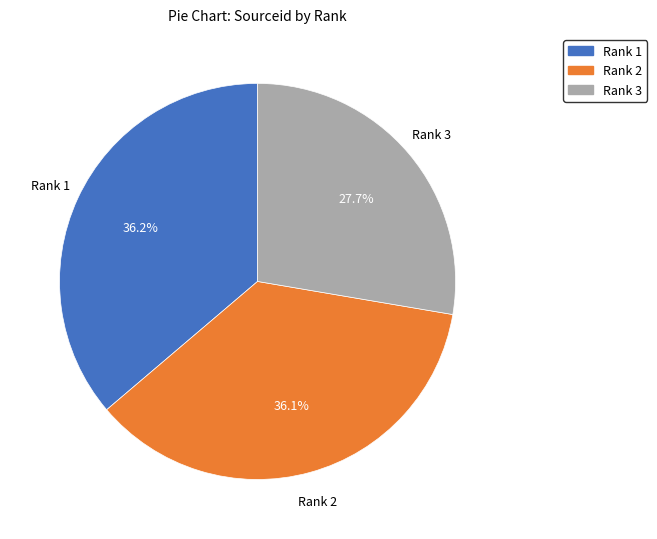

Approximately how many times larger is the value at Rank 2 compared to Rank 3?

1.3